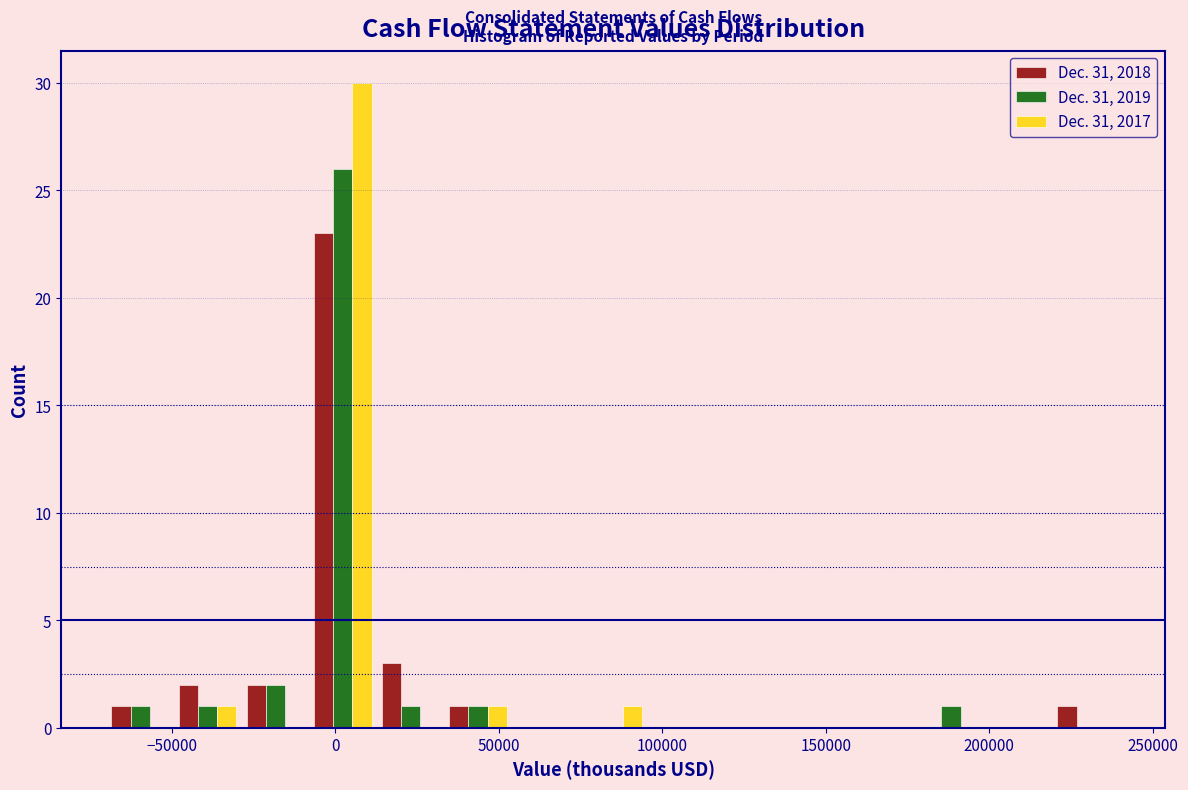

What is the height of the Dec. 31, 2017 bar covering 35000 to 55000 on the x-axis? Neither the bar edges nor the heights are printed on the chart, so give them approximately, as read against the axes.

1